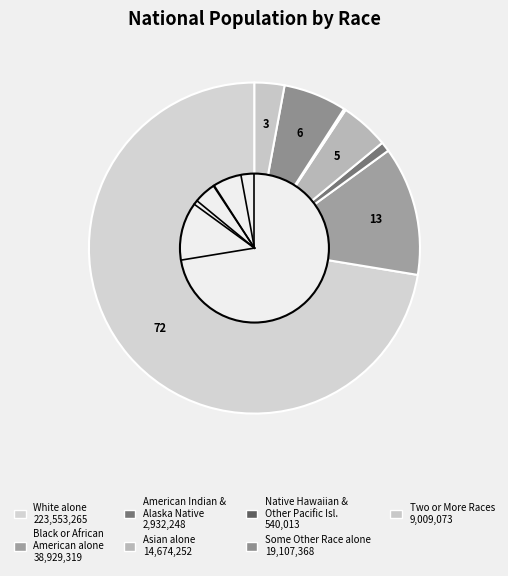

Which slice is the largest?

White alone